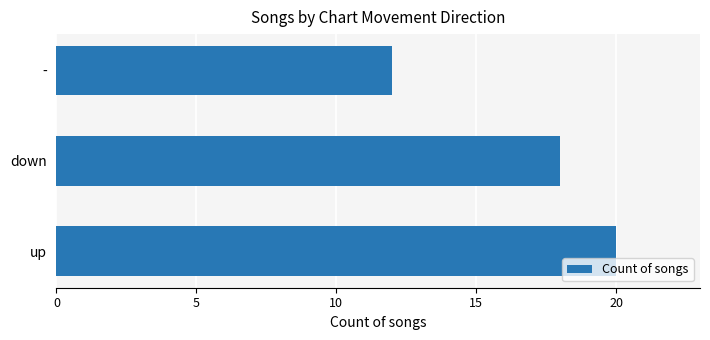

What is the difference between the second highest and minimum values?

6